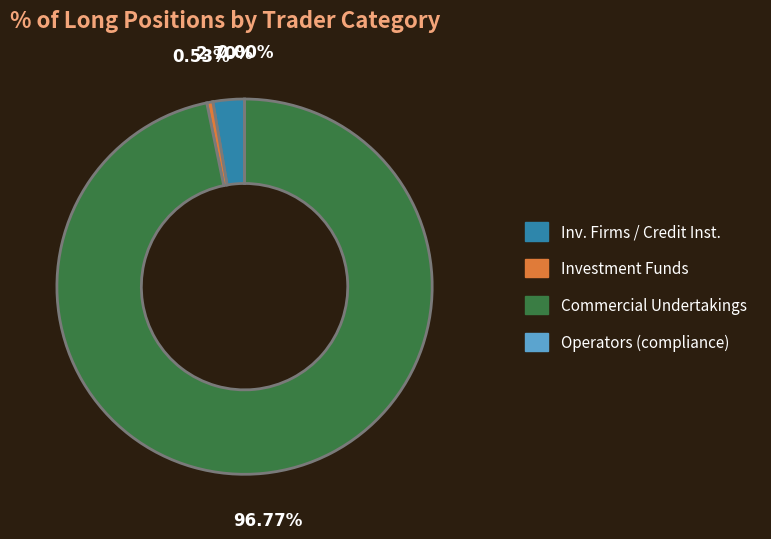

How many segments does this pie chart have?

4